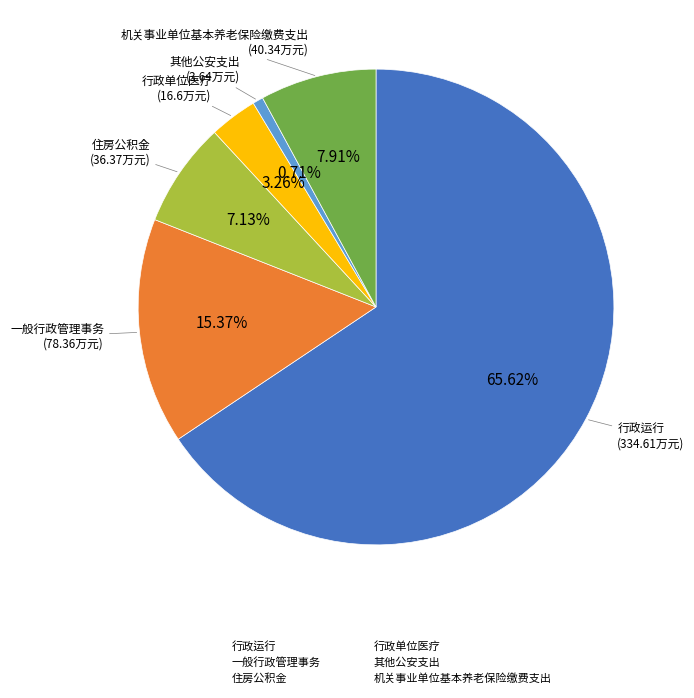

Is it true that 一般行政管理事务 is 23% of the pie?

False